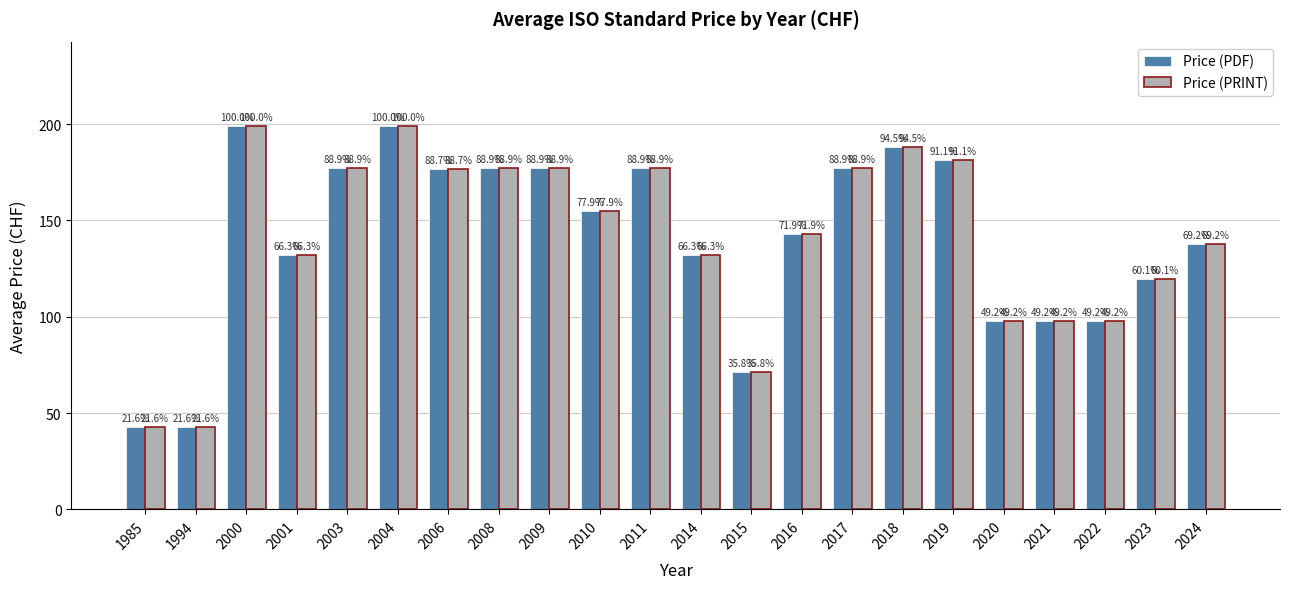

What is the lowest value of the Price (PRINT) series?

43.0